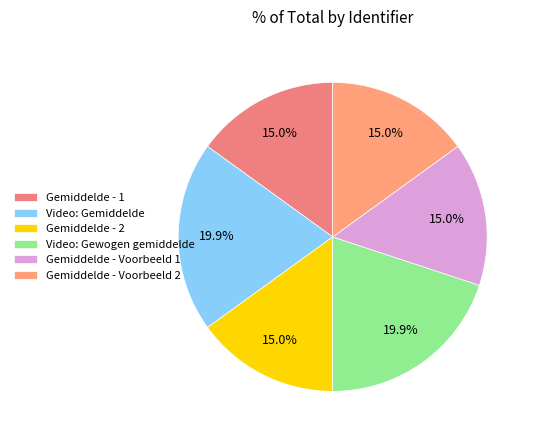

How much of the chart is everything except Gemiddelde - Voorbeeld 2?

85.0%